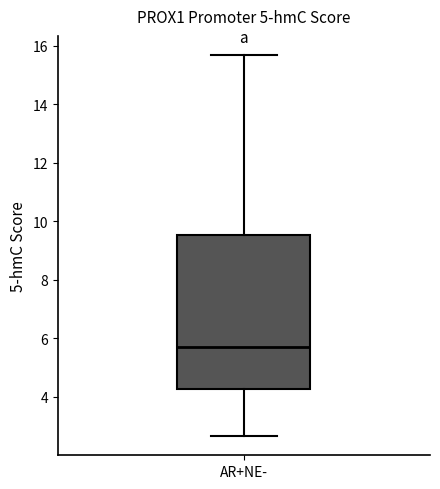

Read this box plot against the y-axis: the position of the median line, the range covered by the box, and the ends of both whiskers. The values are not printed on the chart, so give them approximately, as read against the axis.

median 5.8, box 4.2 to 9.6, whiskers 2.6 to 15.6